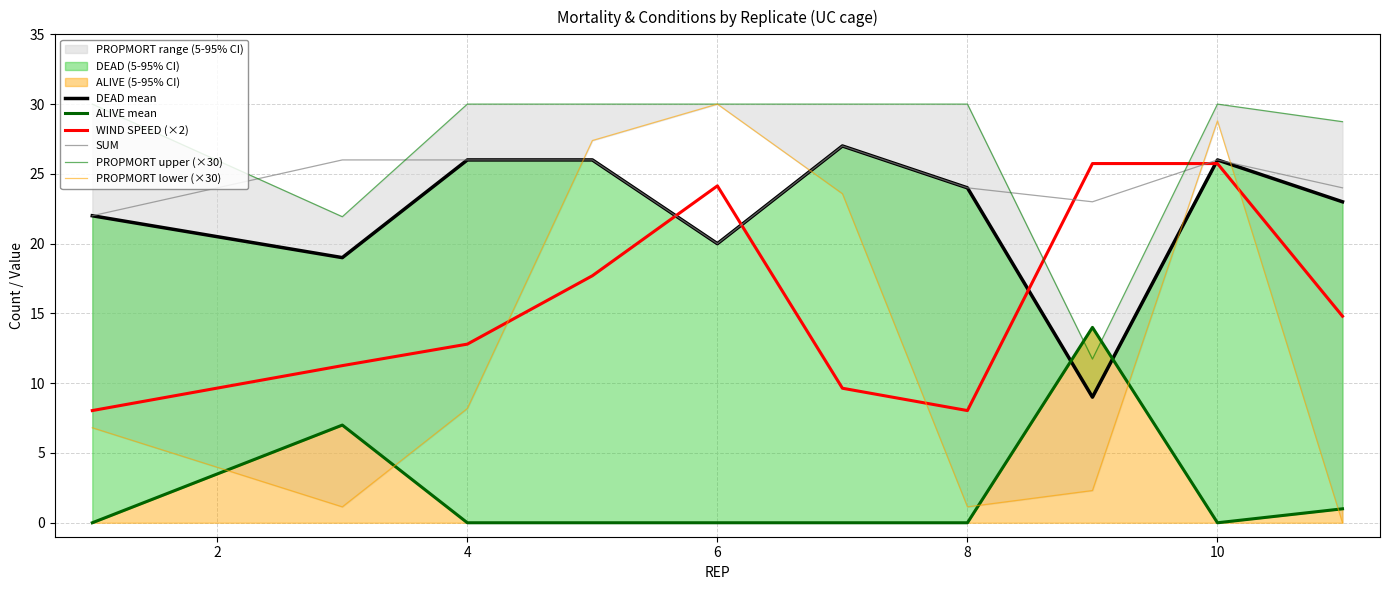

What is the minimum value for WIND SPEED (×2)?

8.0